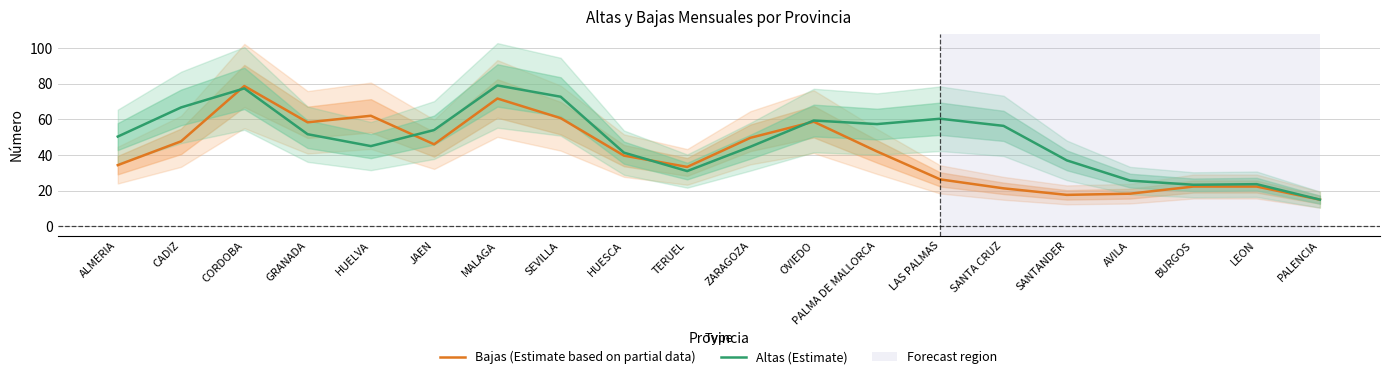

How many data points does each series have?

20